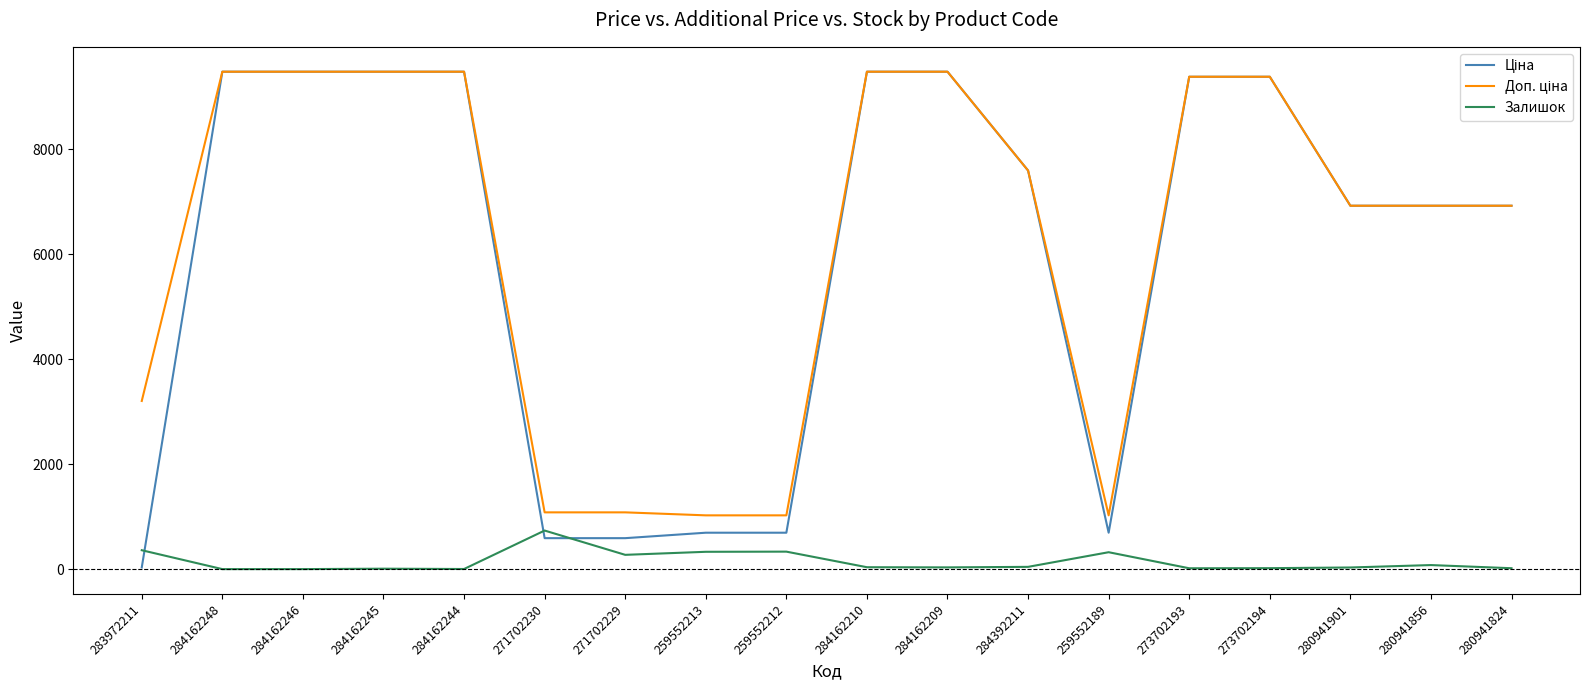

What is the greatest value displayed?

9480.1